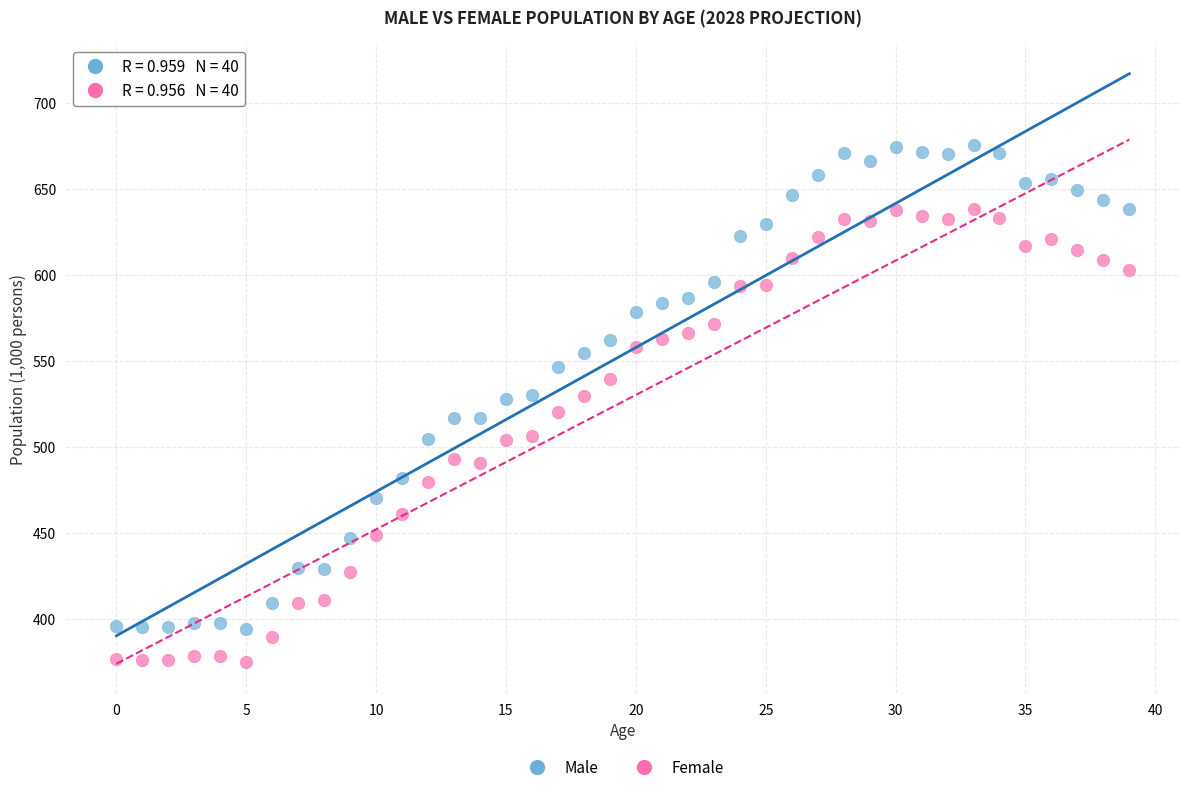

Which series reaches the maximum Y coordinate?

Male